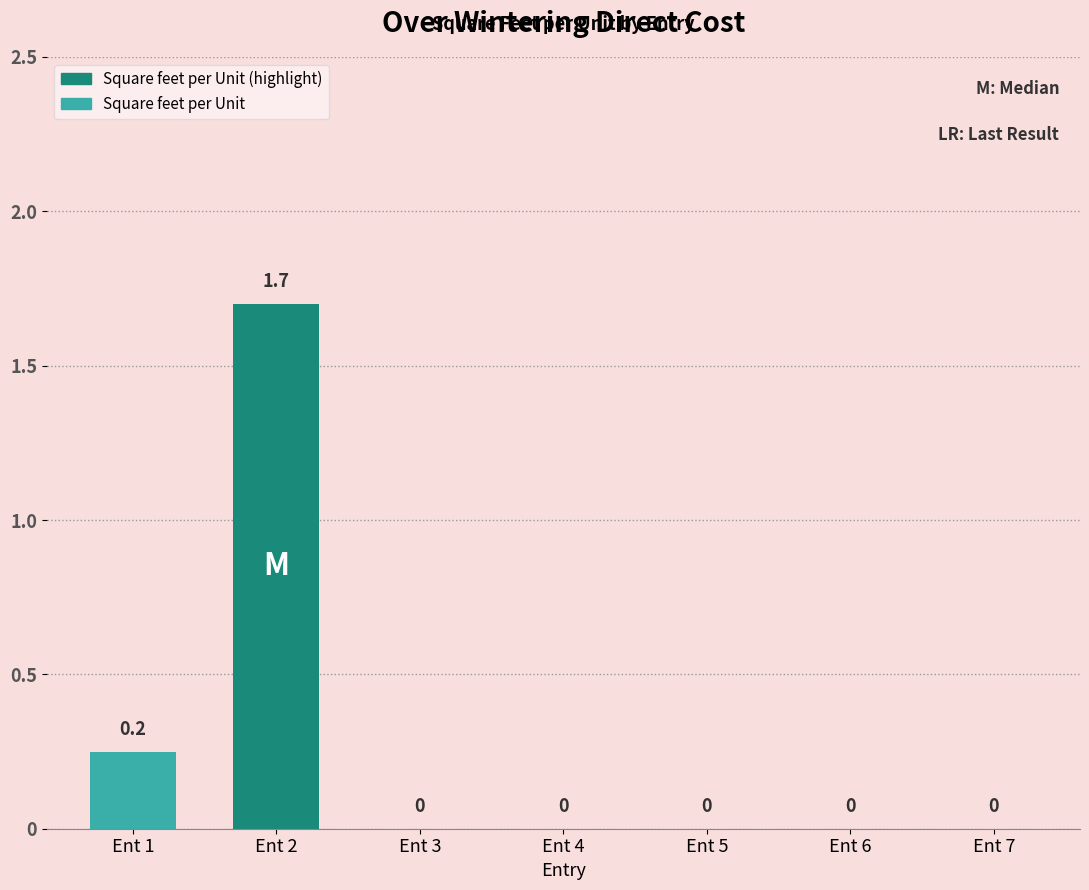

Between Ent 1 and Ent 7, which is larger?

Ent 1